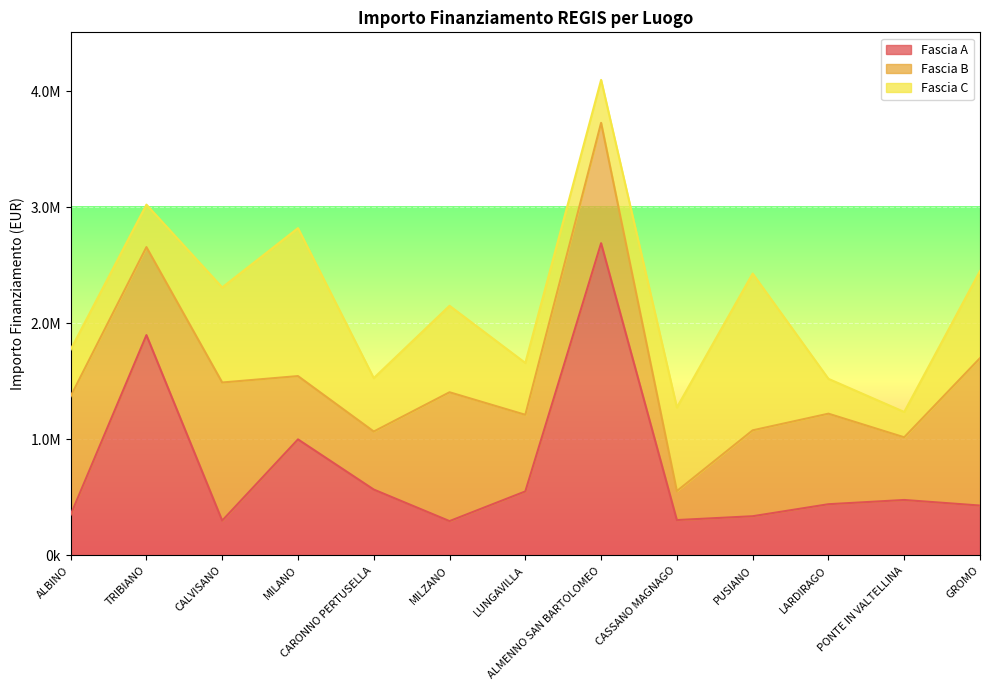

Which series changed the most between ALBINO and CALVISANO?

Fascia C